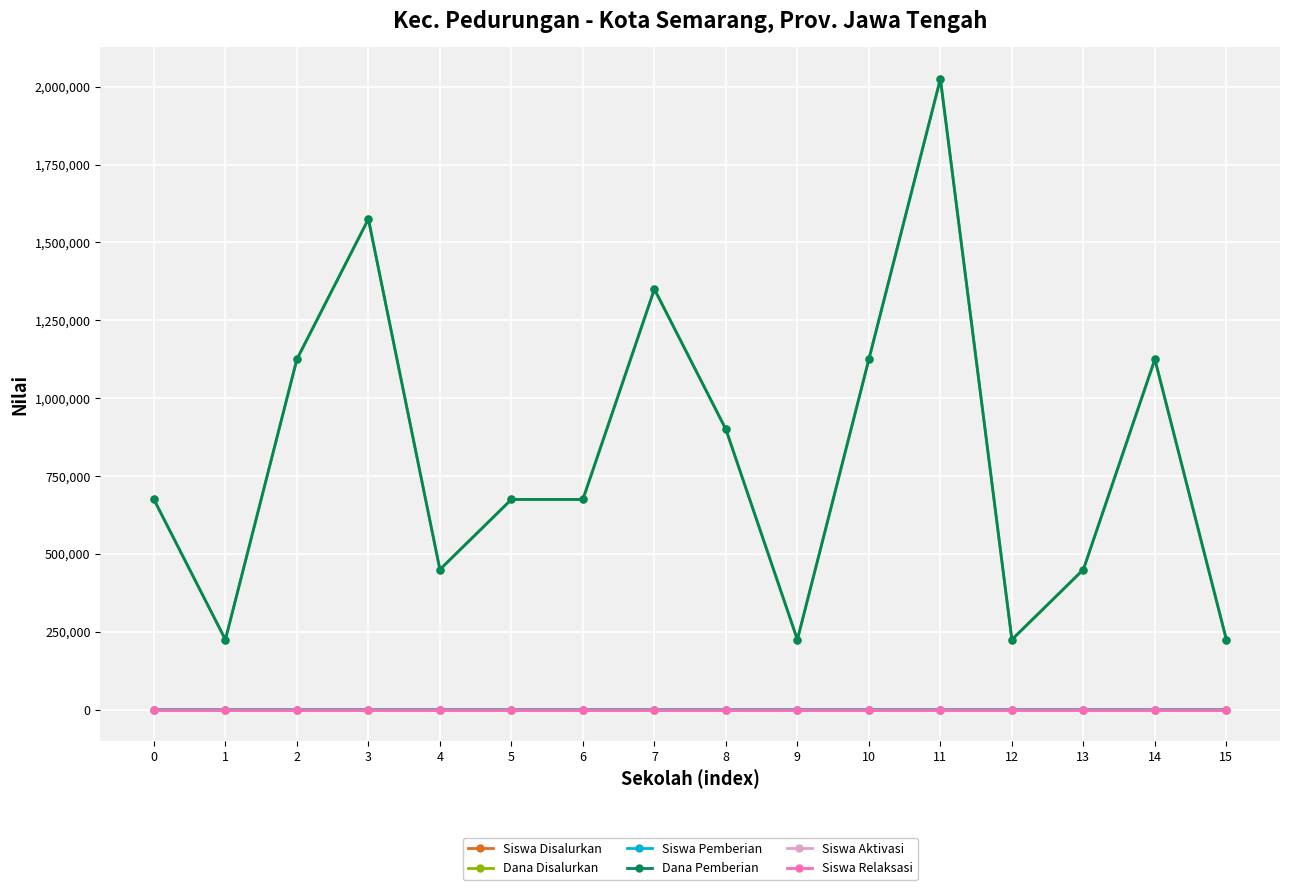

Does the chart have visible grid lines?

Yes